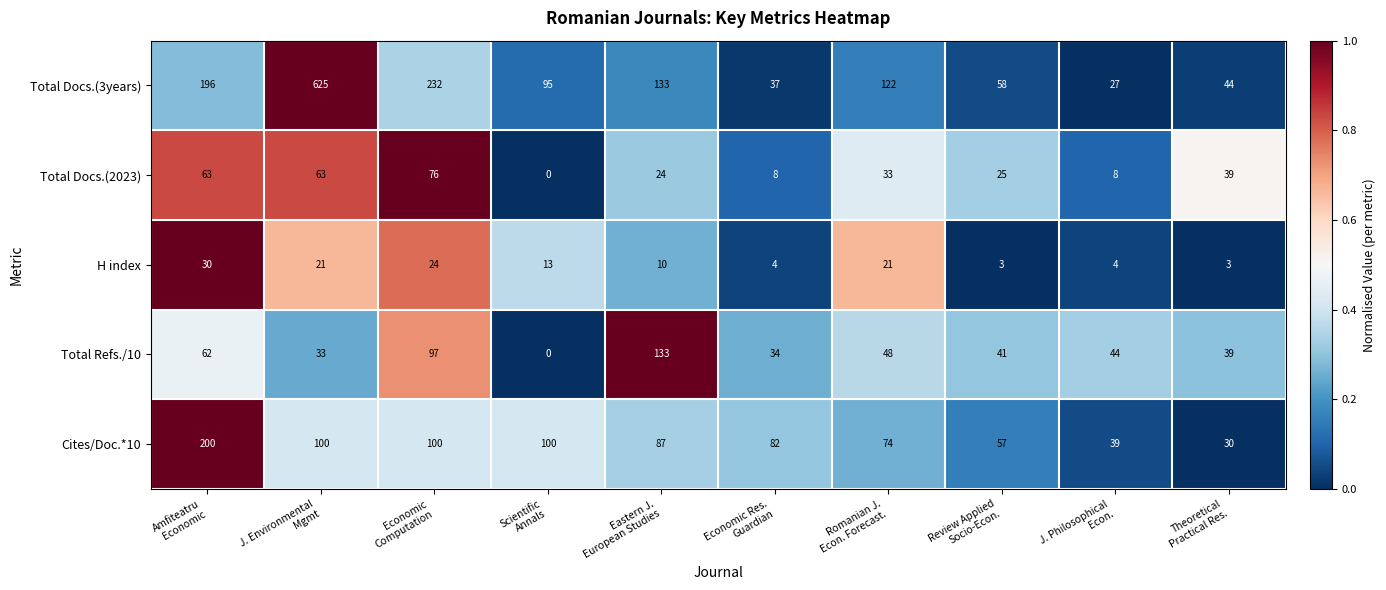

What is the total value across all series at Eastern J.
European Studies?

387